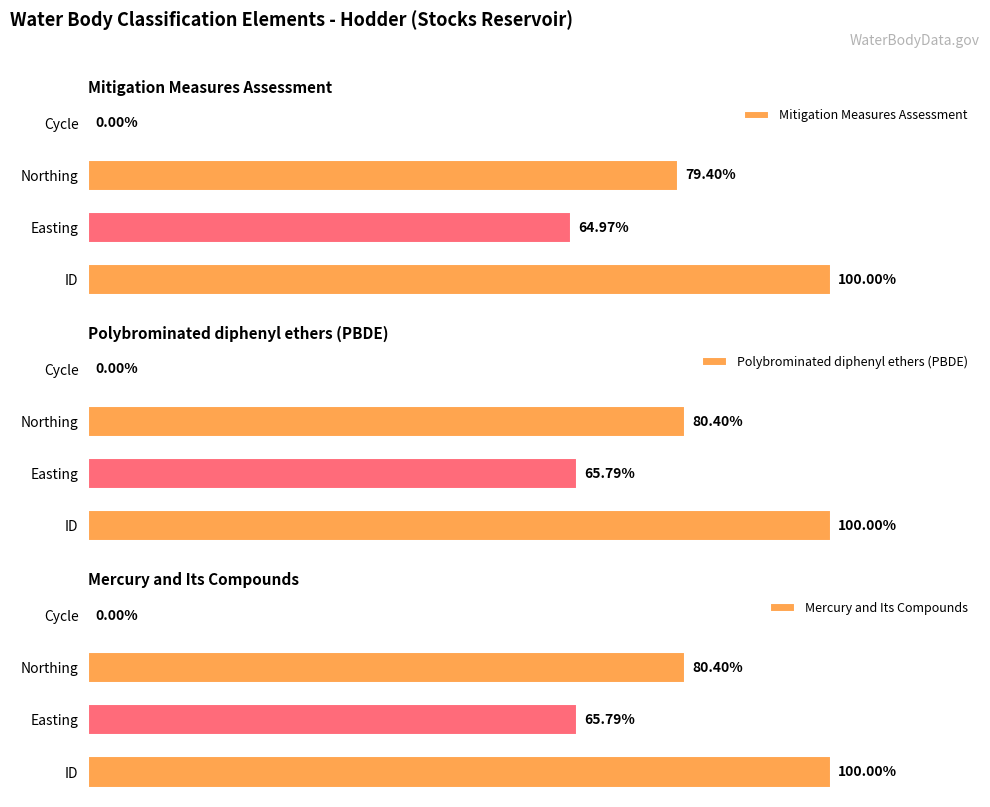

Are the bars horizontal?

Yes